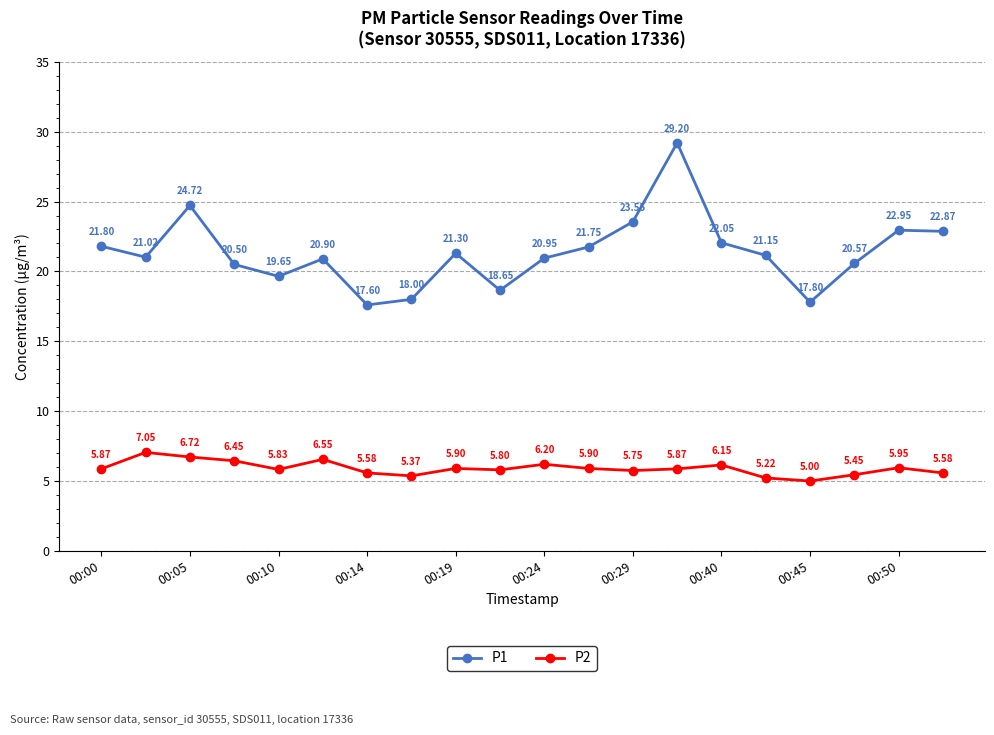

Which series has the largest total across all categories?

P1